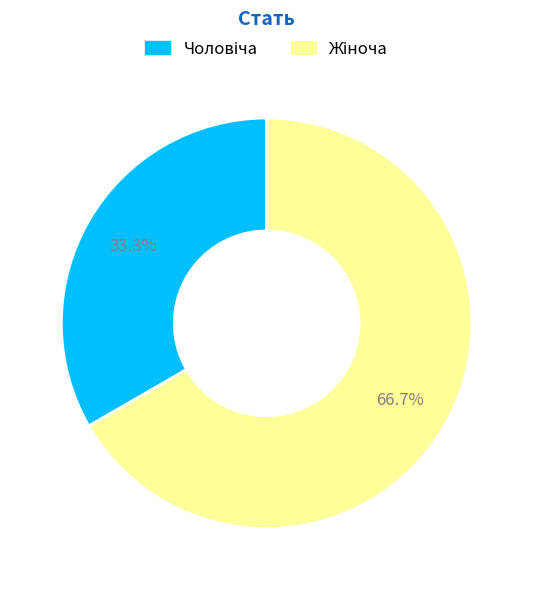

Is there any slice that represents more than half of the pie?

Yes